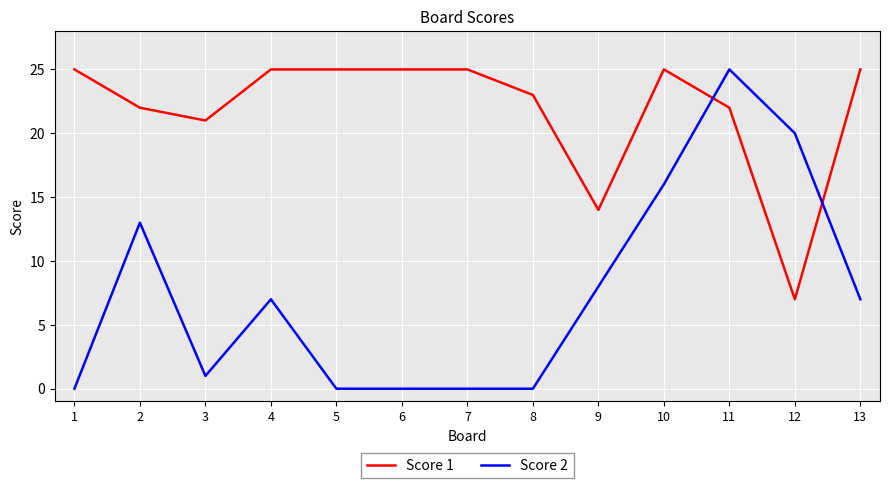

Which series has the largest total across all categories?

Score 1